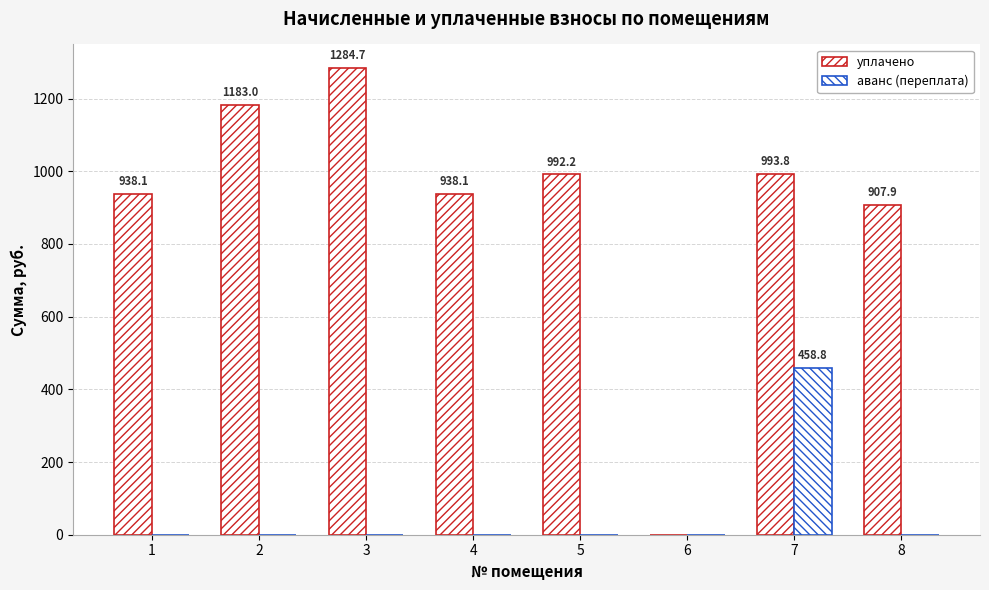

What is the sum of the аванс (переплата) values at 3 and 7?

458.8